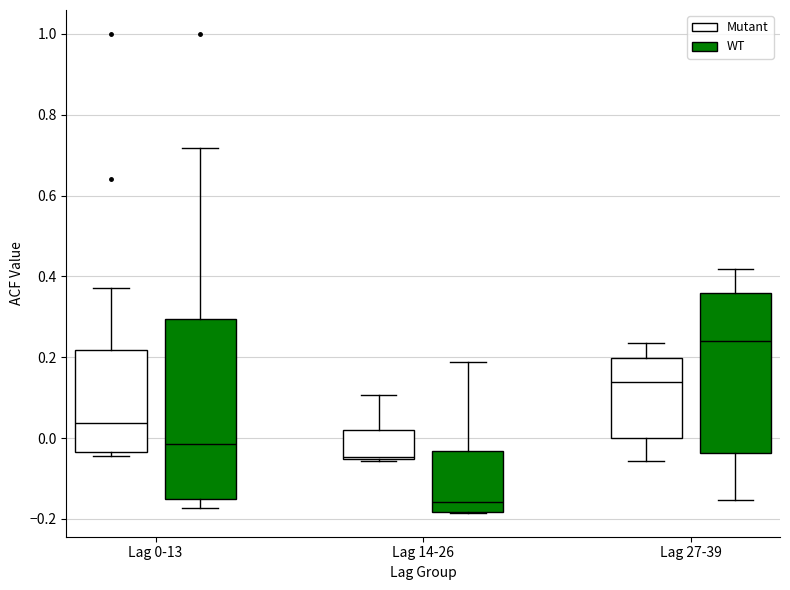

Where does the upper whisker of the box for Lag 27-39 (WT) end on the y-axis? The values are not printed on the chart, so give them approximately, as read against the axis.

0.42